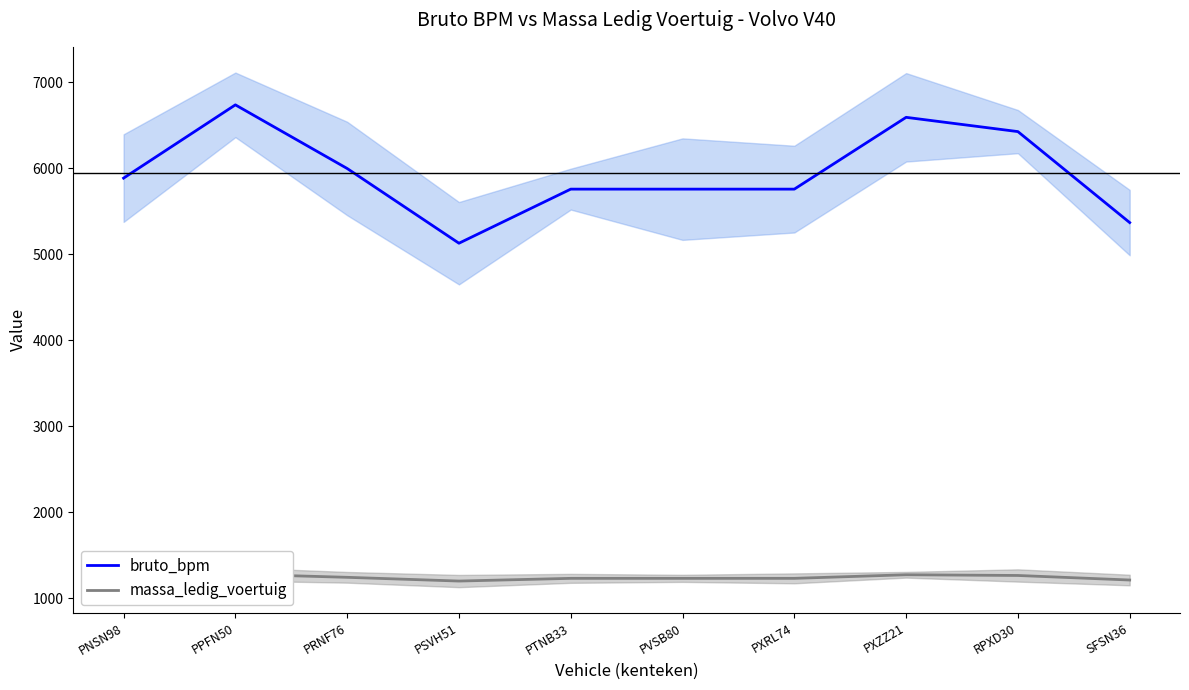

What are all the series names shown in the legend?

bruto_bpm, massa_ledig_voertuig